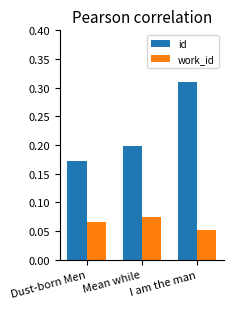

True or false: id has a value of 0.3 at Dust-born Men.

False